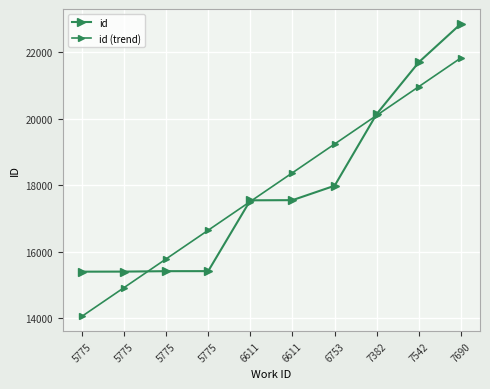

What is the difference between the second highest and minimum values in the id series?

6308.0